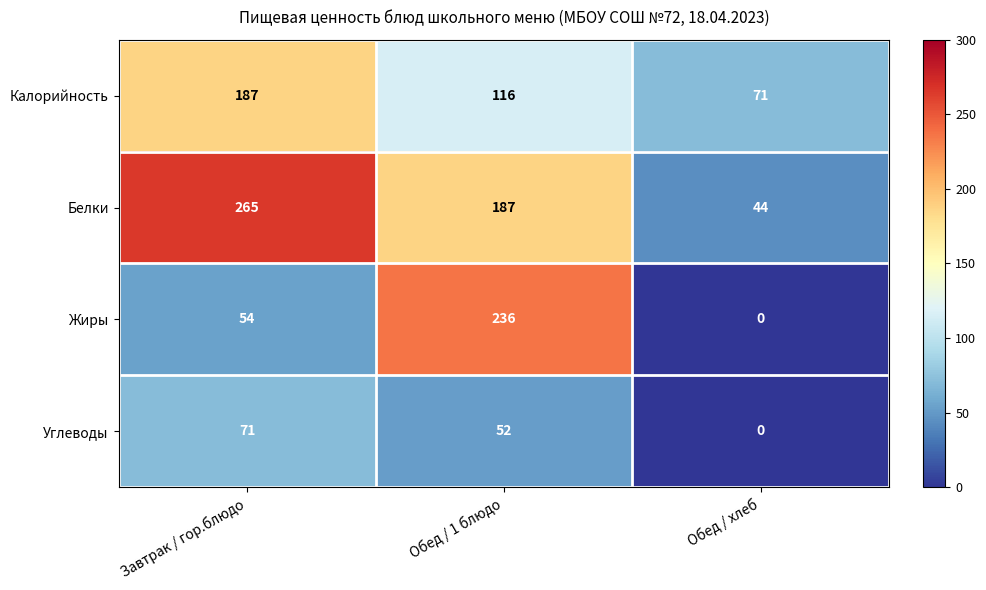

Which series changed the most between Завтрак / гор.блюдо and Обед / хлеб?

Белки